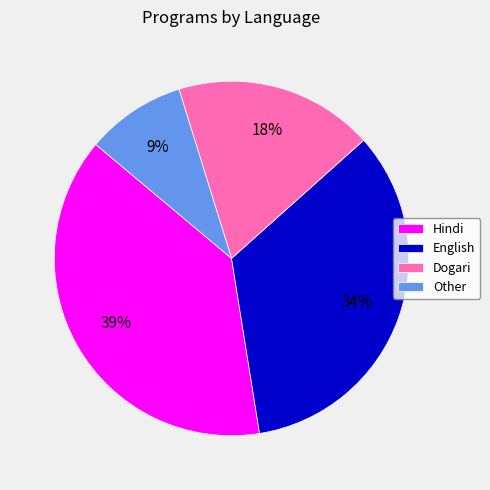

How many segments does this pie chart have?

4